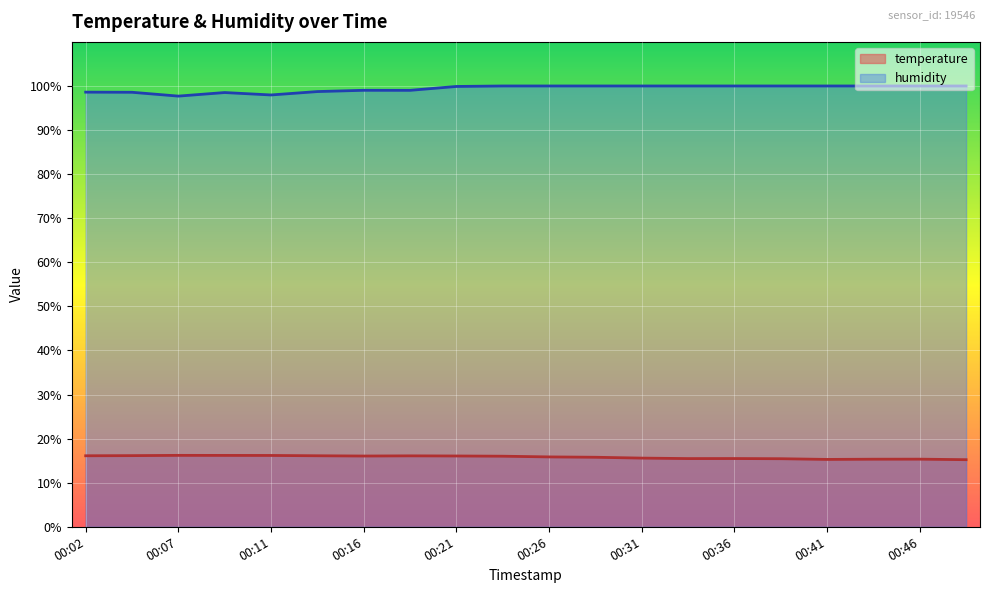

What is the highest value of the temperature series?

16.2